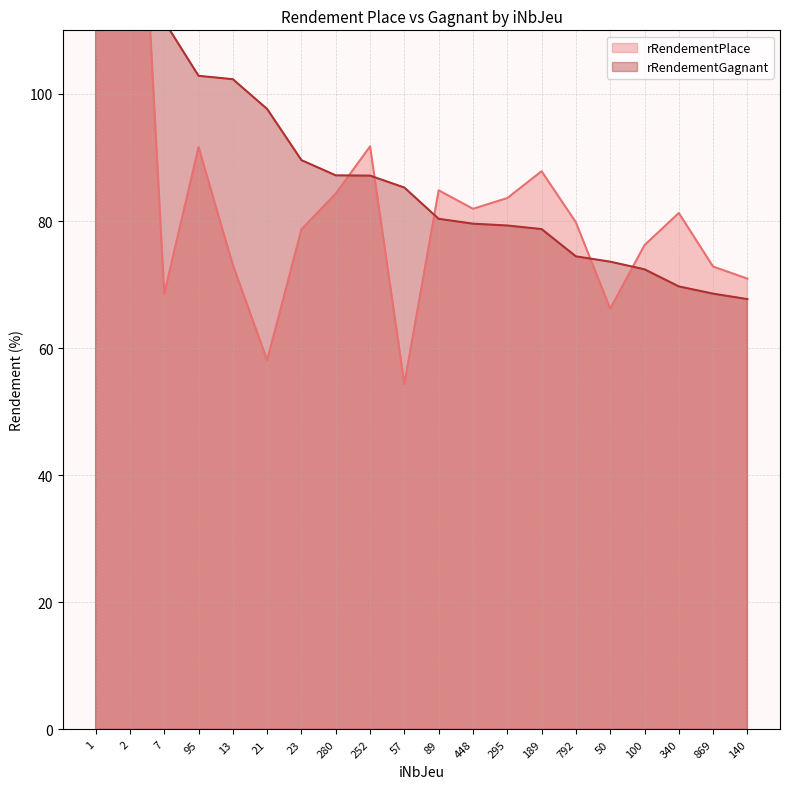

Which series has the largest range (max minus min)?

rRendementGagnant